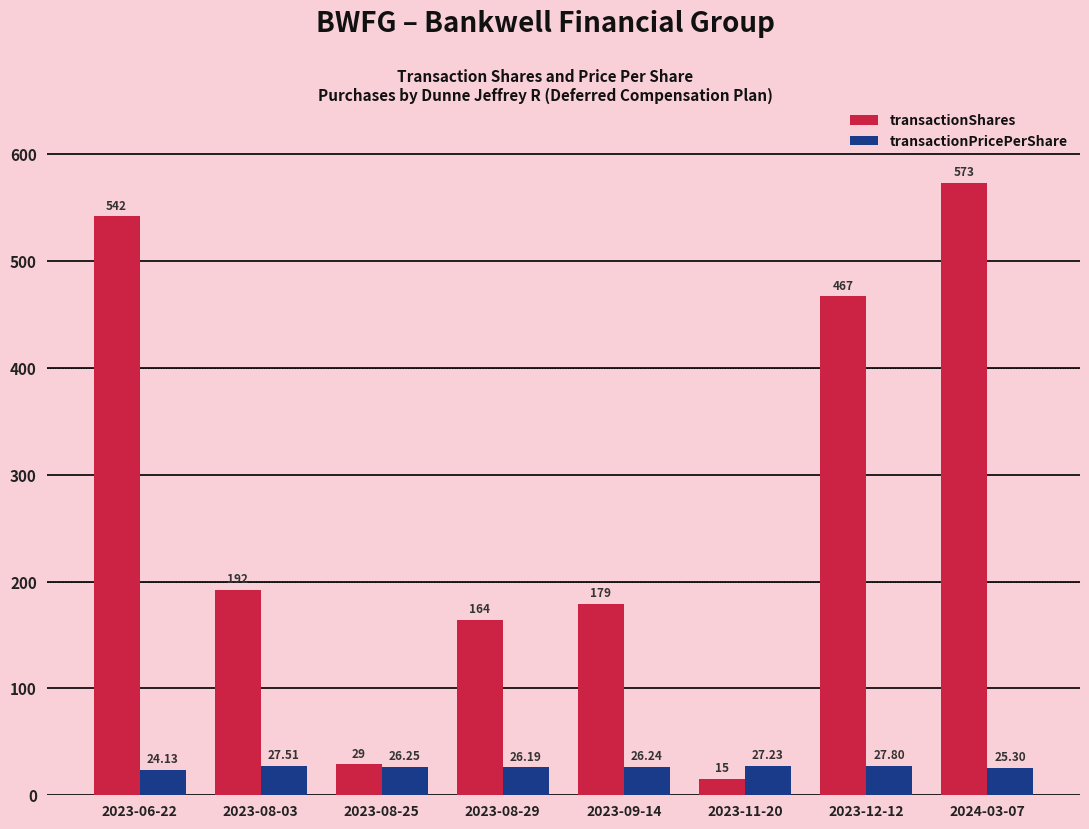

True or false: transactionShares has a value of 573.0 at 2024-03-07.

True